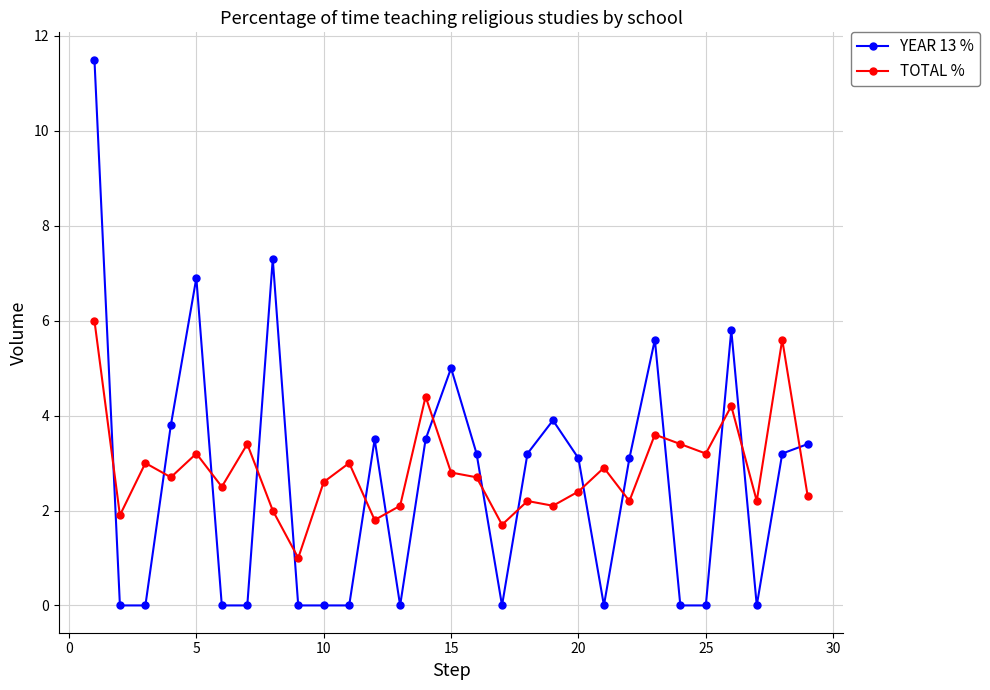

Which series ends up on top after the final intersection of YEAR 13 % and TOTAL %?

YEAR 13 %